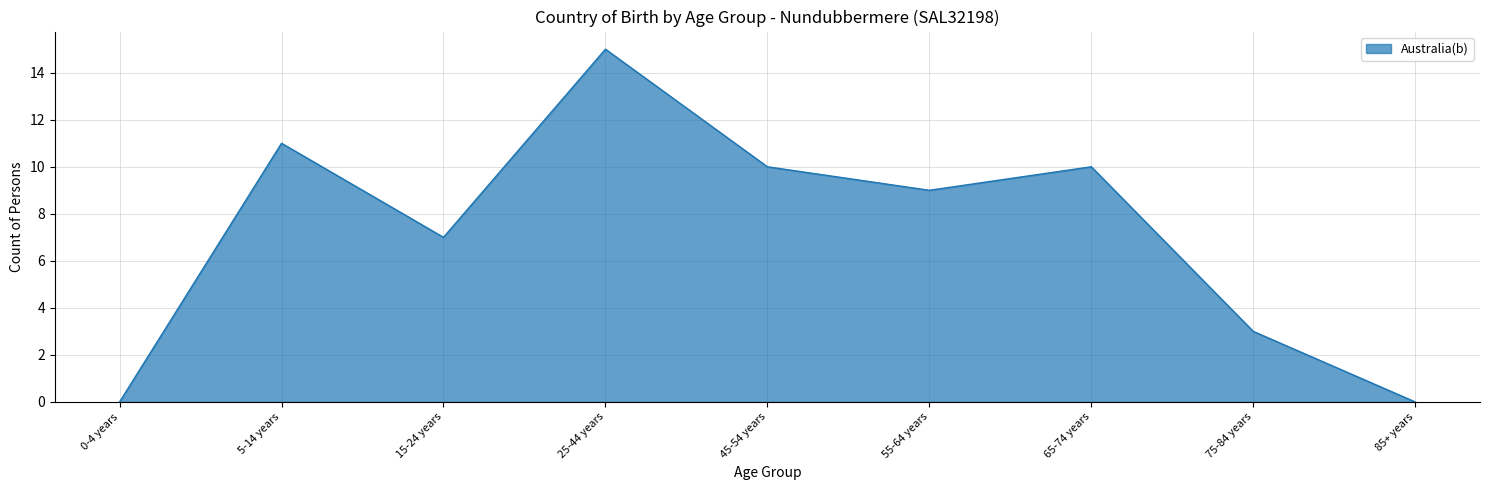

Approximately how many times larger is the value at 65-74 years compared to 45-54 years?

1.0